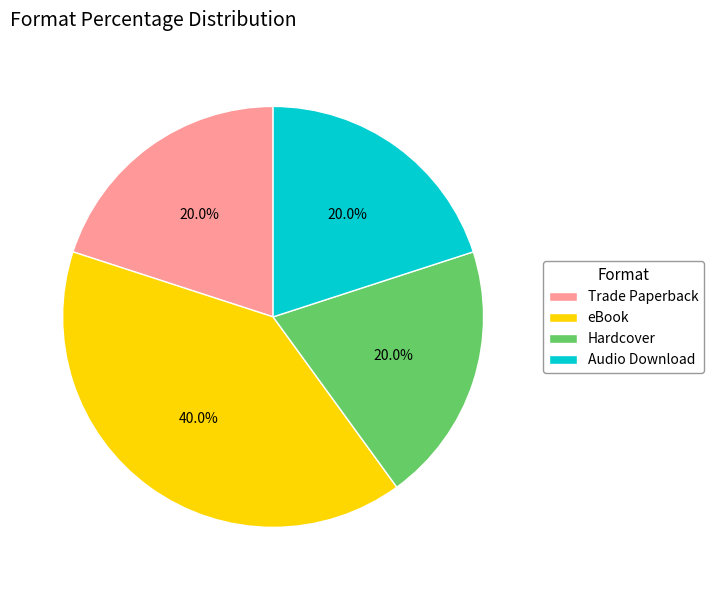

What percentage is the Audio Download slice, to the nearest percent?

20%